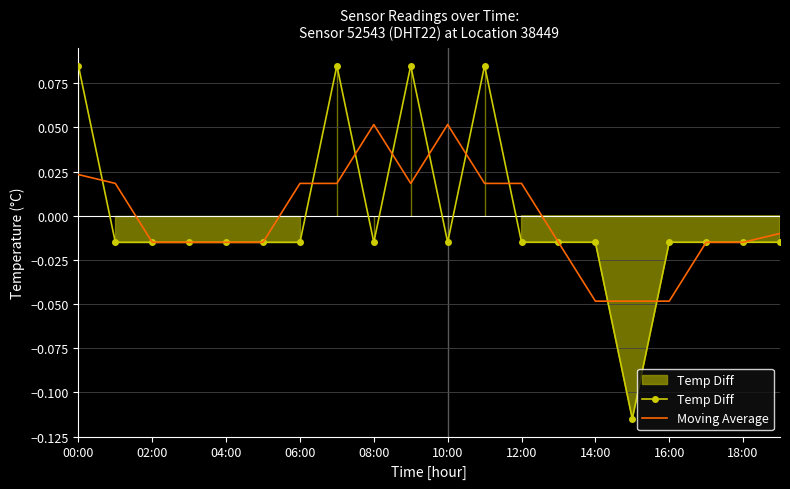

Reading left to right, transcribe all the data shown in this chart.

Temp Diff: 0.1	-0.0	-0.0	-0.0	-0.0	-0.0	-0.0	0.1	-0.0	0.1	-0.0	0.1	-0.0	-0.0	-0.0	-0.1	-0.0	-0.0	-0.0	-0.0
Moving Average: 0.0	0.0	-0.0	-0.0	-0.0	-0.0	0.0	0.0	0.1	0.0	0.1	0.0	0.0	-0.0	-0.0	-0.0	-0.0	-0.0	-0.0	-0.0